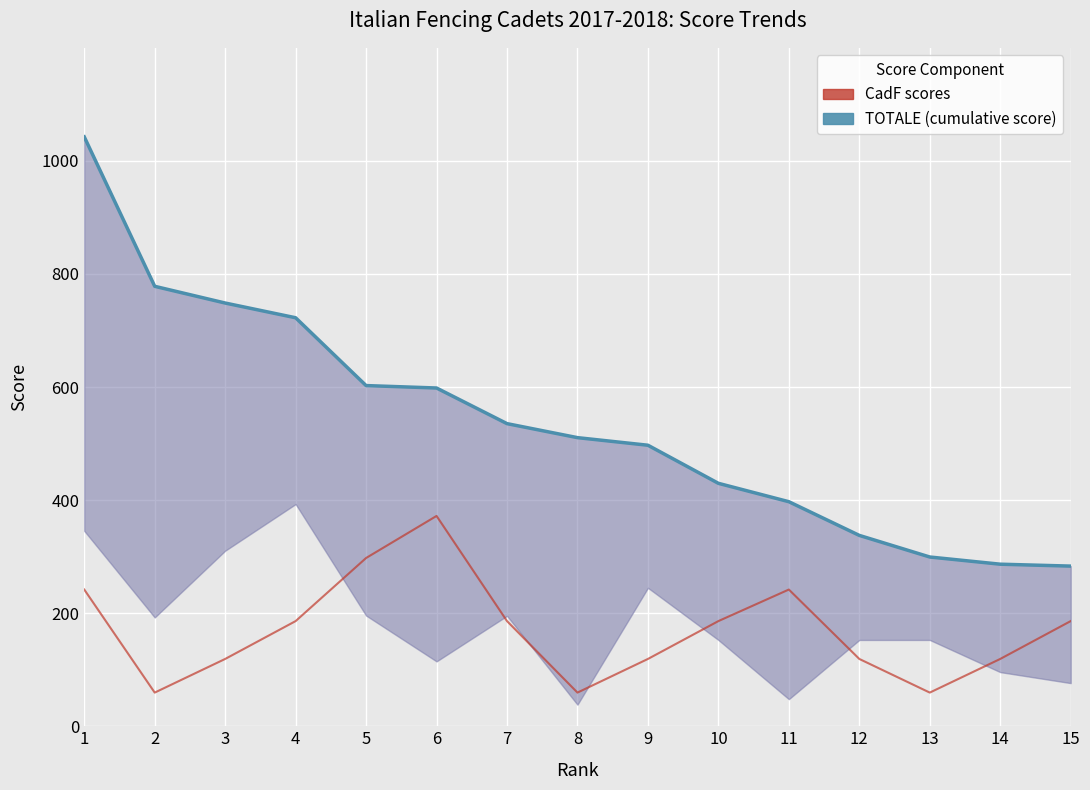

What are all the series names shown in the legend?

TOTALE (cumulative score), CadF scores